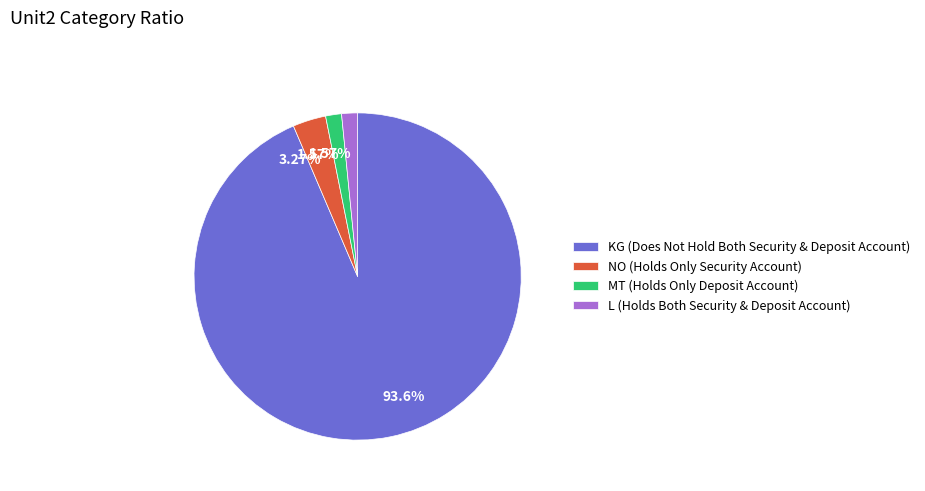

Is it true that KG is 94% of the pie?

True